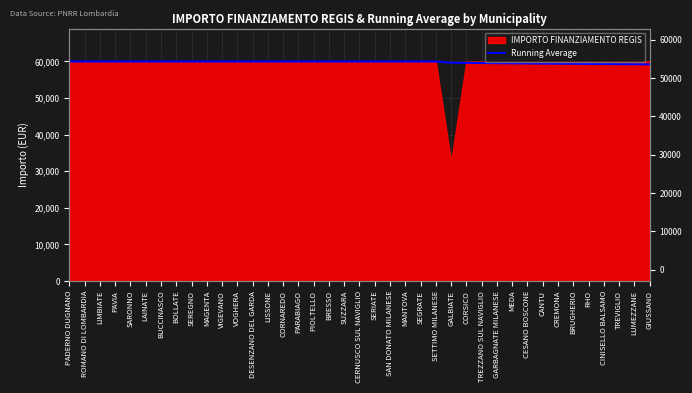

What position from the right is SEGRATE?

16